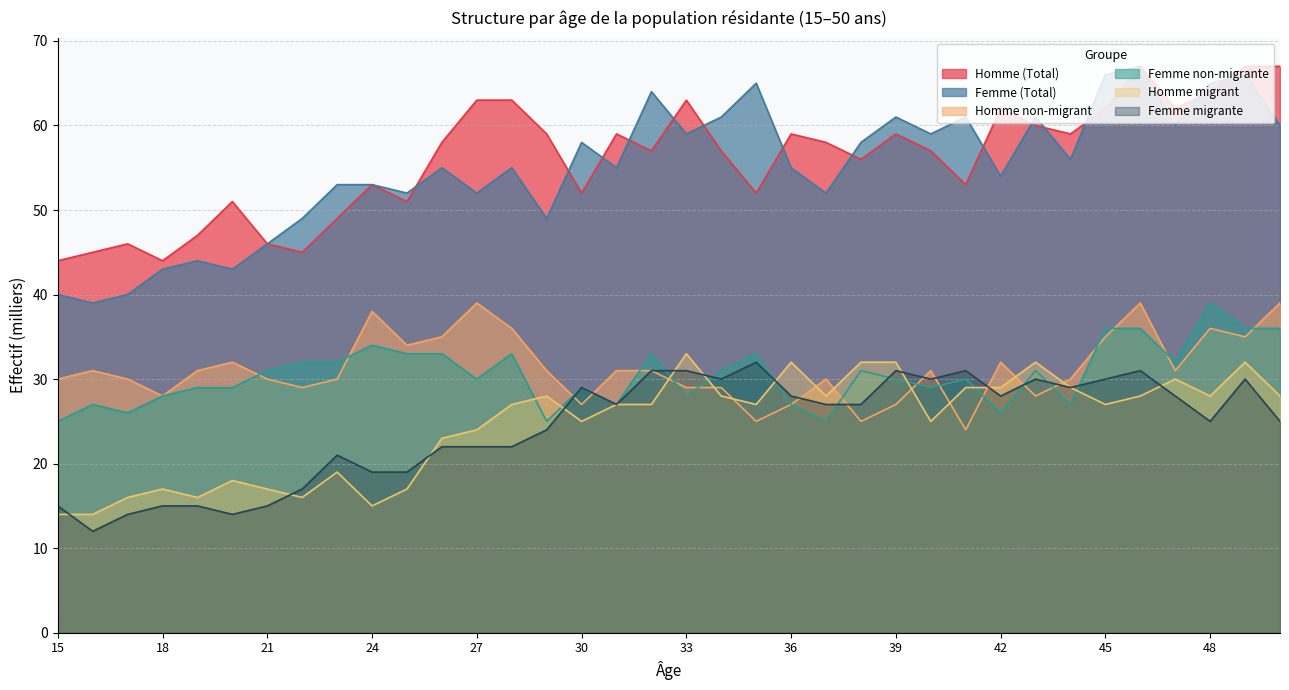

What is the total value across all series at 44?

230